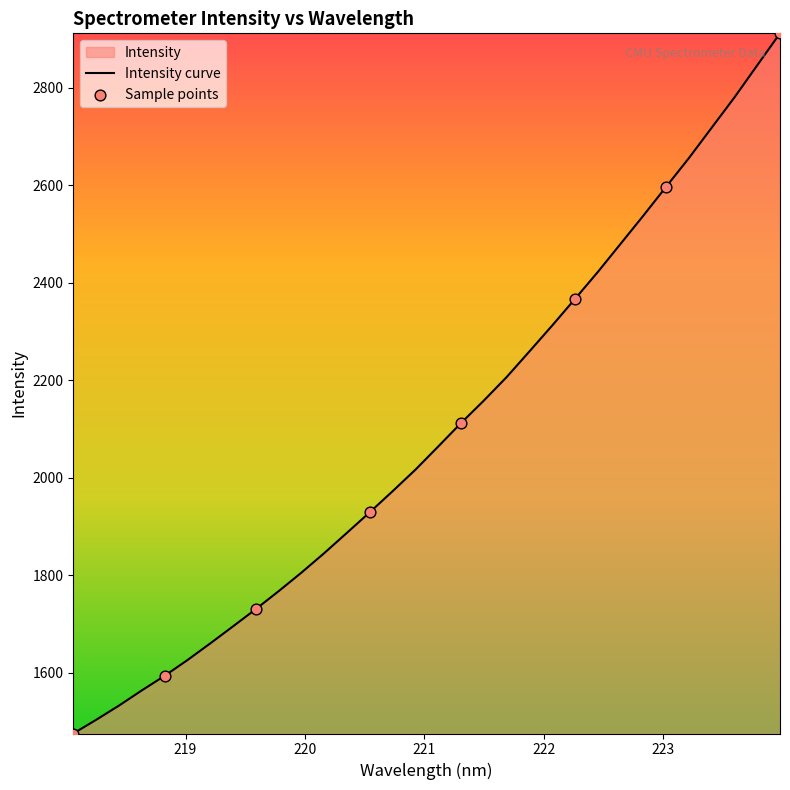

What is the difference between the maximum and minimum values?

1436.0